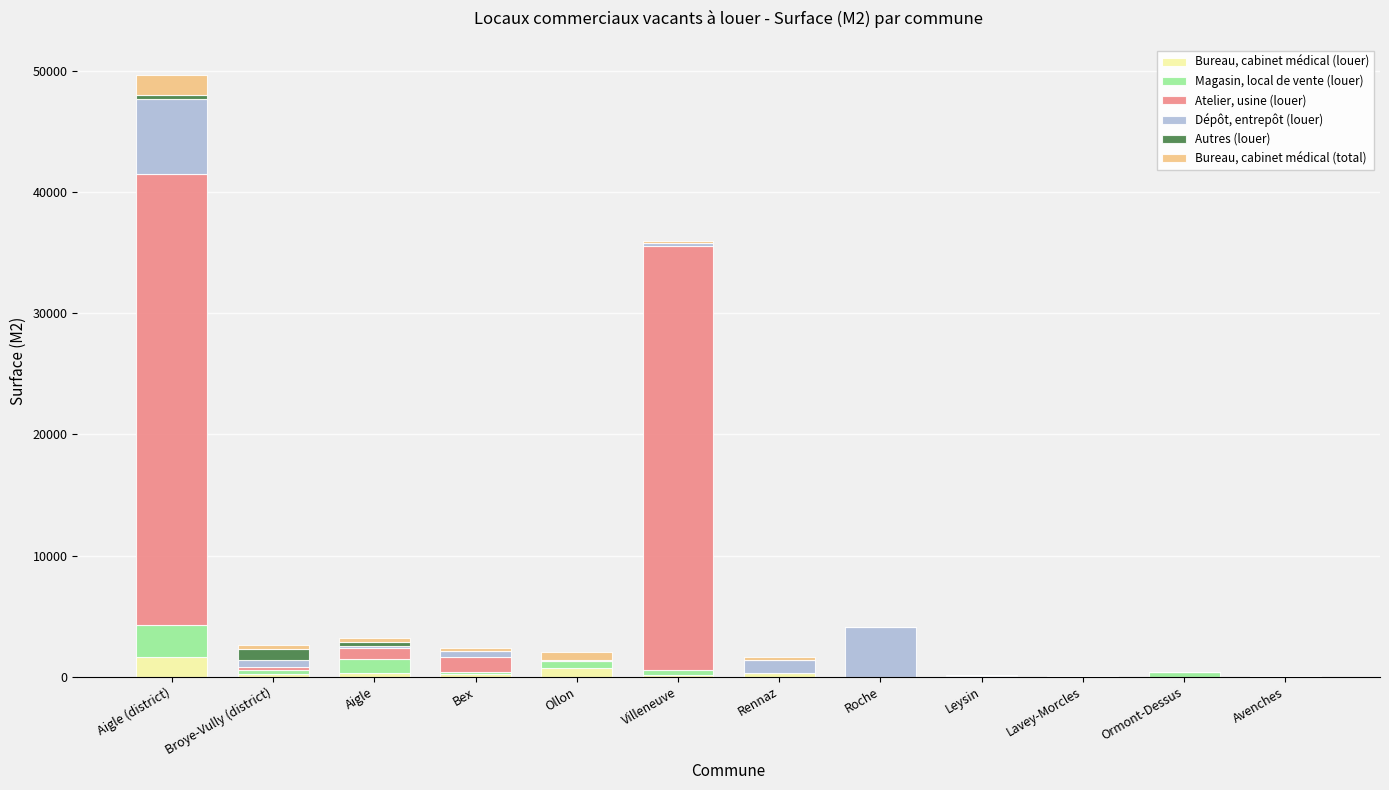

What is the highest value of the Bureau, cabinet médical (louer) series?

1644